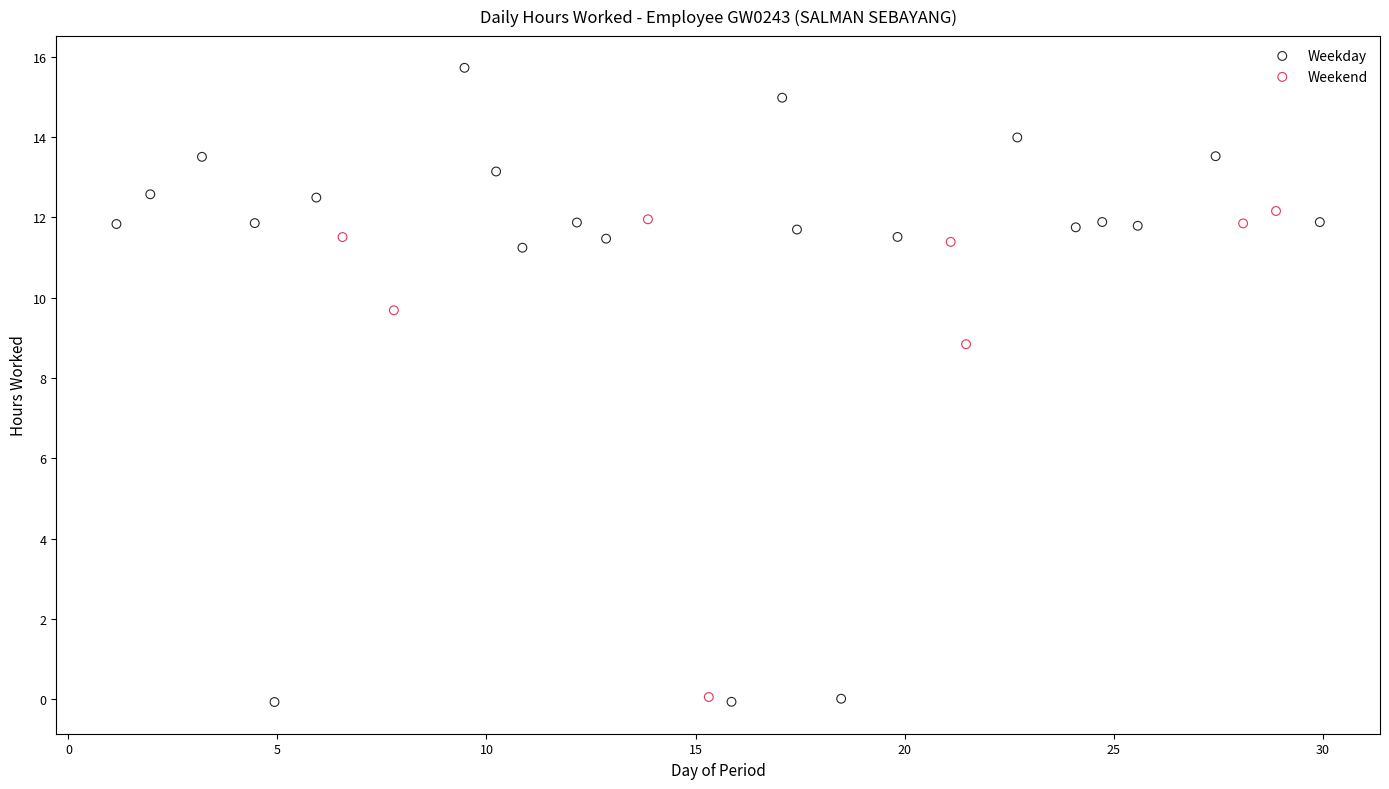

Which series contains the highest Y value?

Weekday